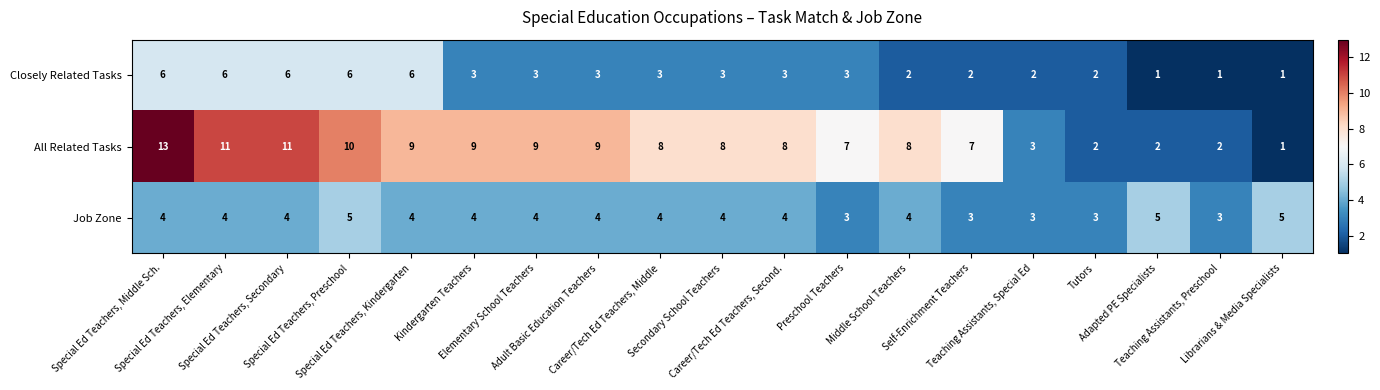

What is the difference between the maximum and minimum values in the All Related Tasks series?

12